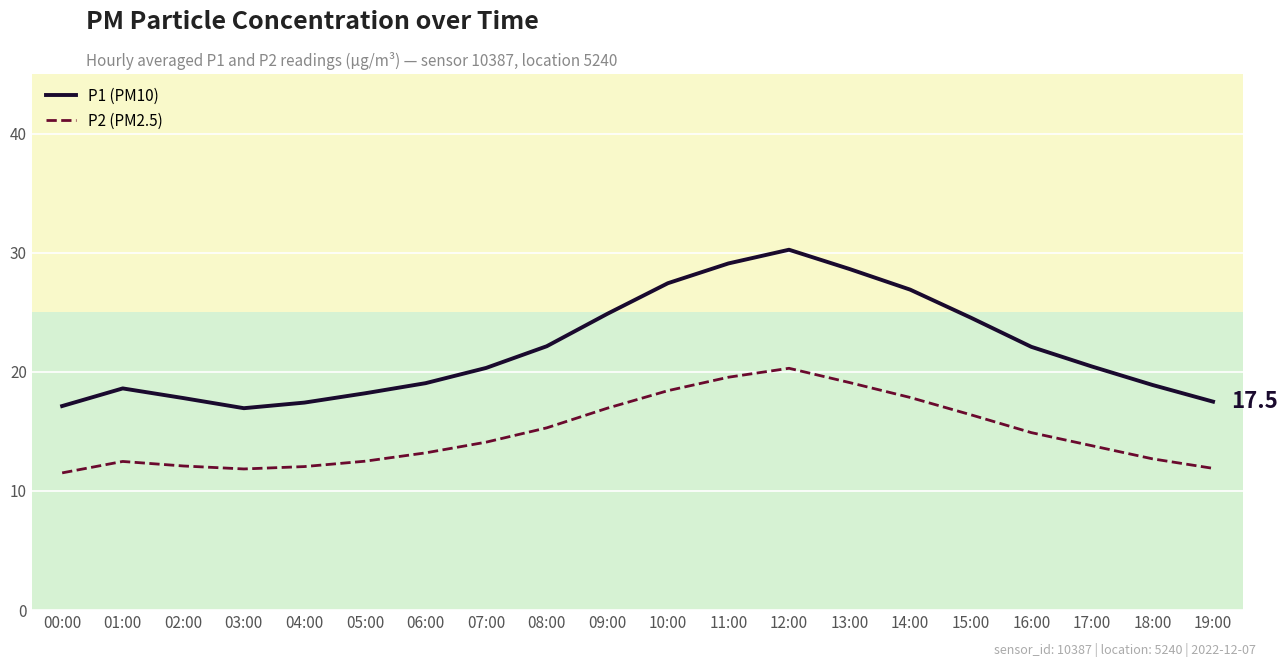

Rank the categories by P2 (PM2.5) value from lowest to highest.

00:00, 03:00, 19:00, 04:00, 02:00, 01:00, 05:00, 18:00, 06:00, 17:00, 07:00, 16:00, 08:00, 15:00, 09:00, 14:00, 10:00, 13:00, 11:00, 12:00